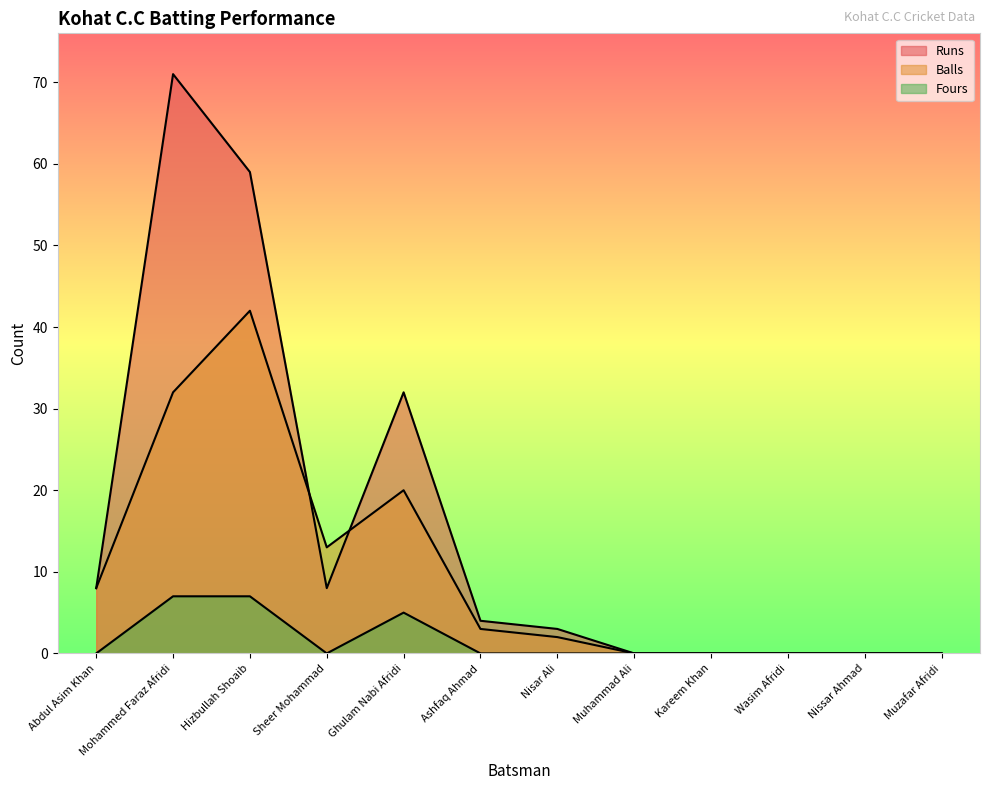

How many interior local peaks does the Runs series have?

2